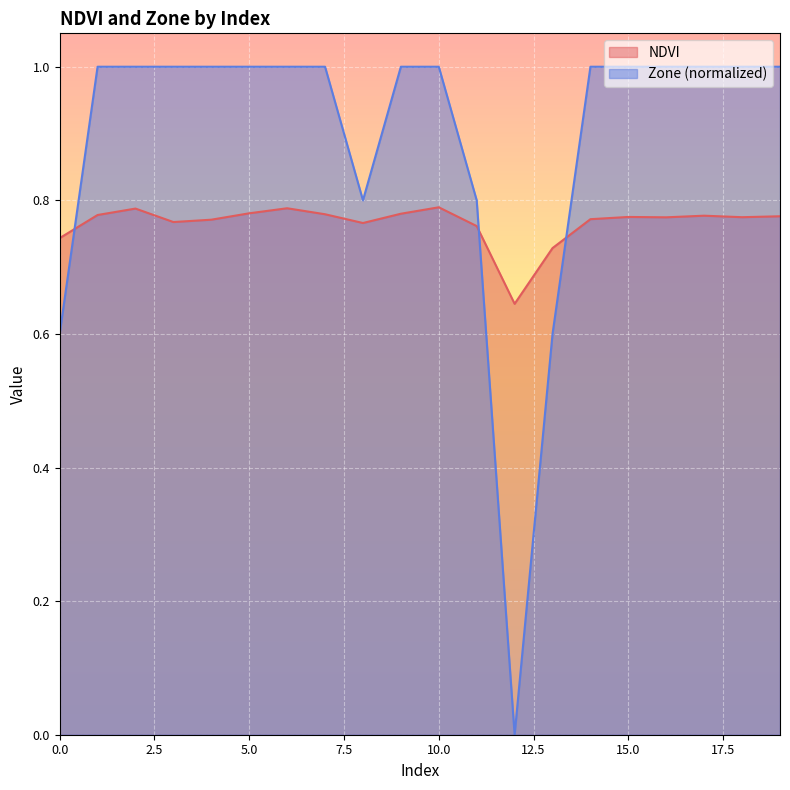

At which category does NDVI reach its first local peak?

2